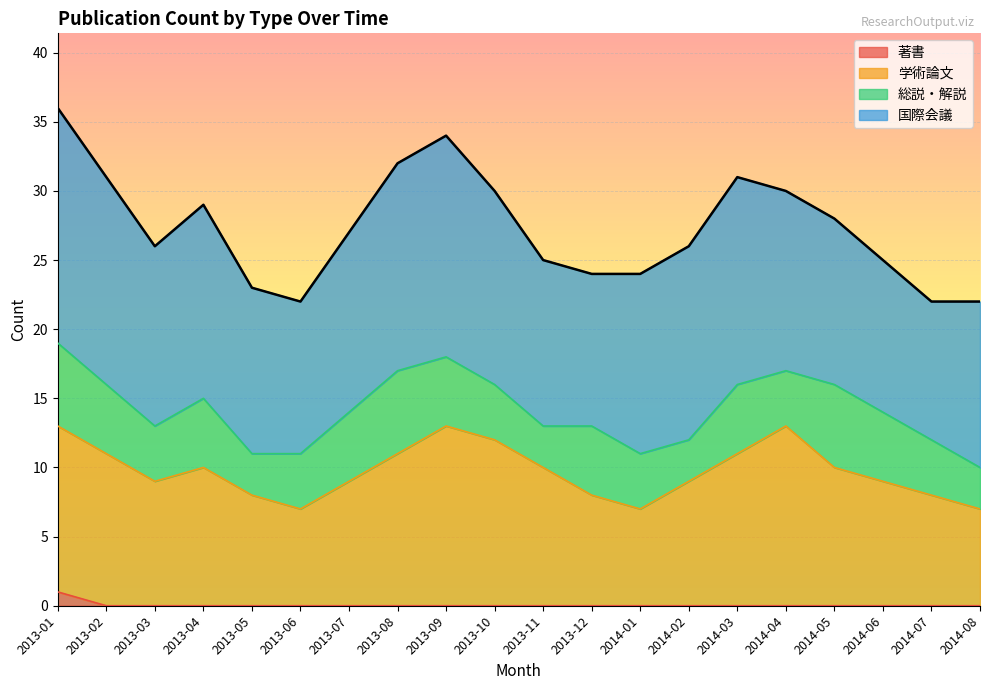

True or false: 学術論文 and 著書 cross at least once.

False